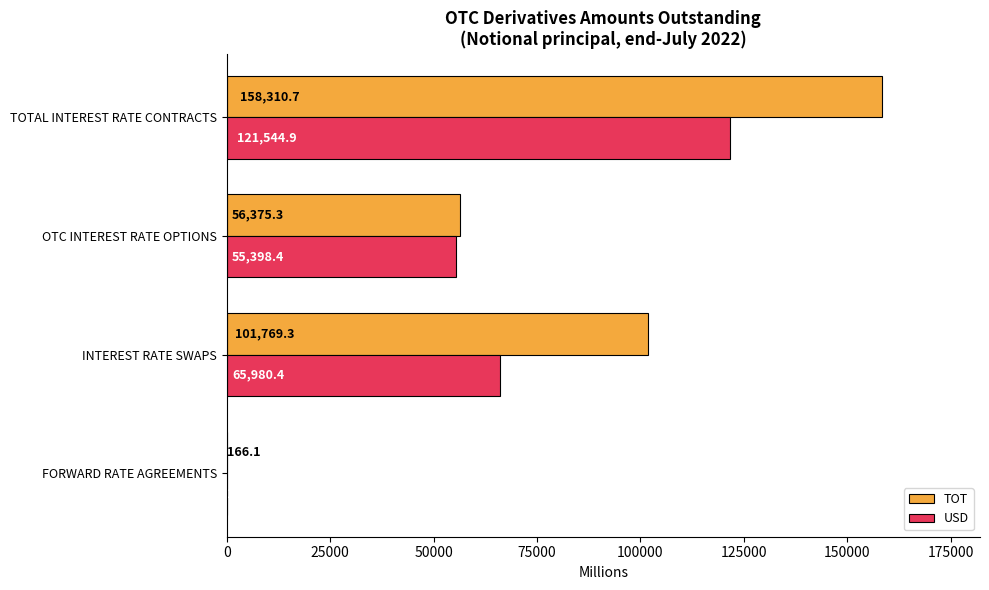

What is the sum of the USD values at TOTAL INTEREST RATE CONTRACTS and OTC INTEREST RATE OPTIONS?

176943.3